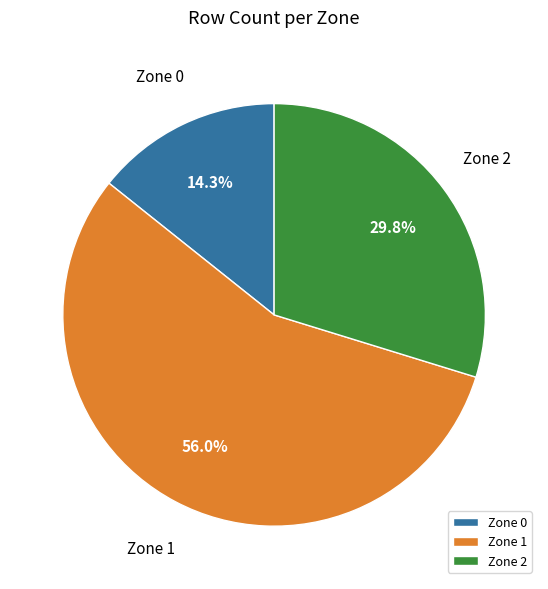

Is there a majority slice in this chart?

Yes